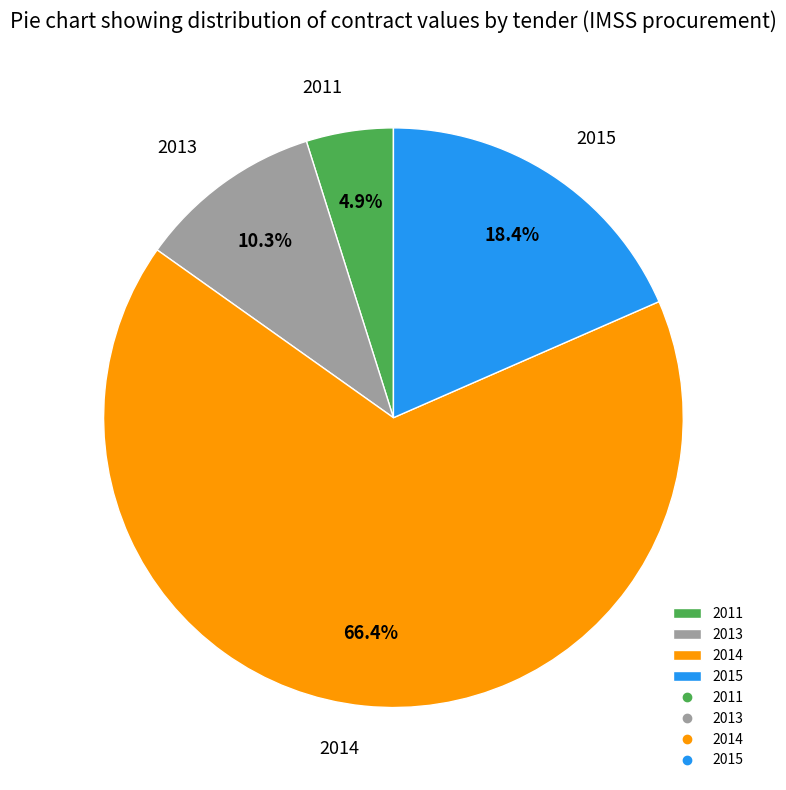

Count the number of slices in the pie.

4